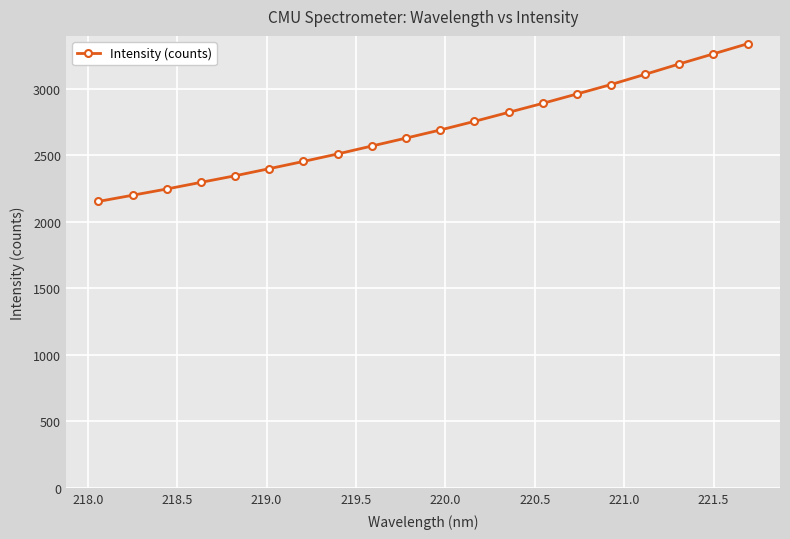

What is the difference between the second highest and minimum values?

1108.2